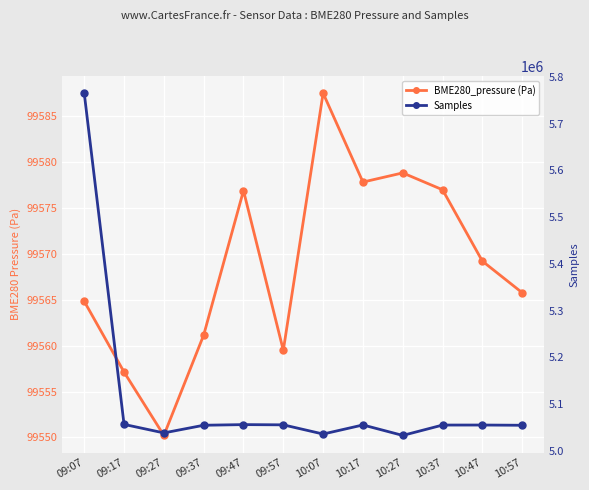

How many interior local valleys does the BME280_pressure (Pa) series have?

3